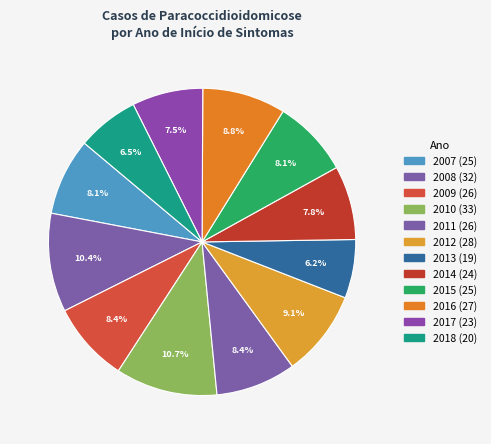

Which category has the biggest portion of the pie?

2010